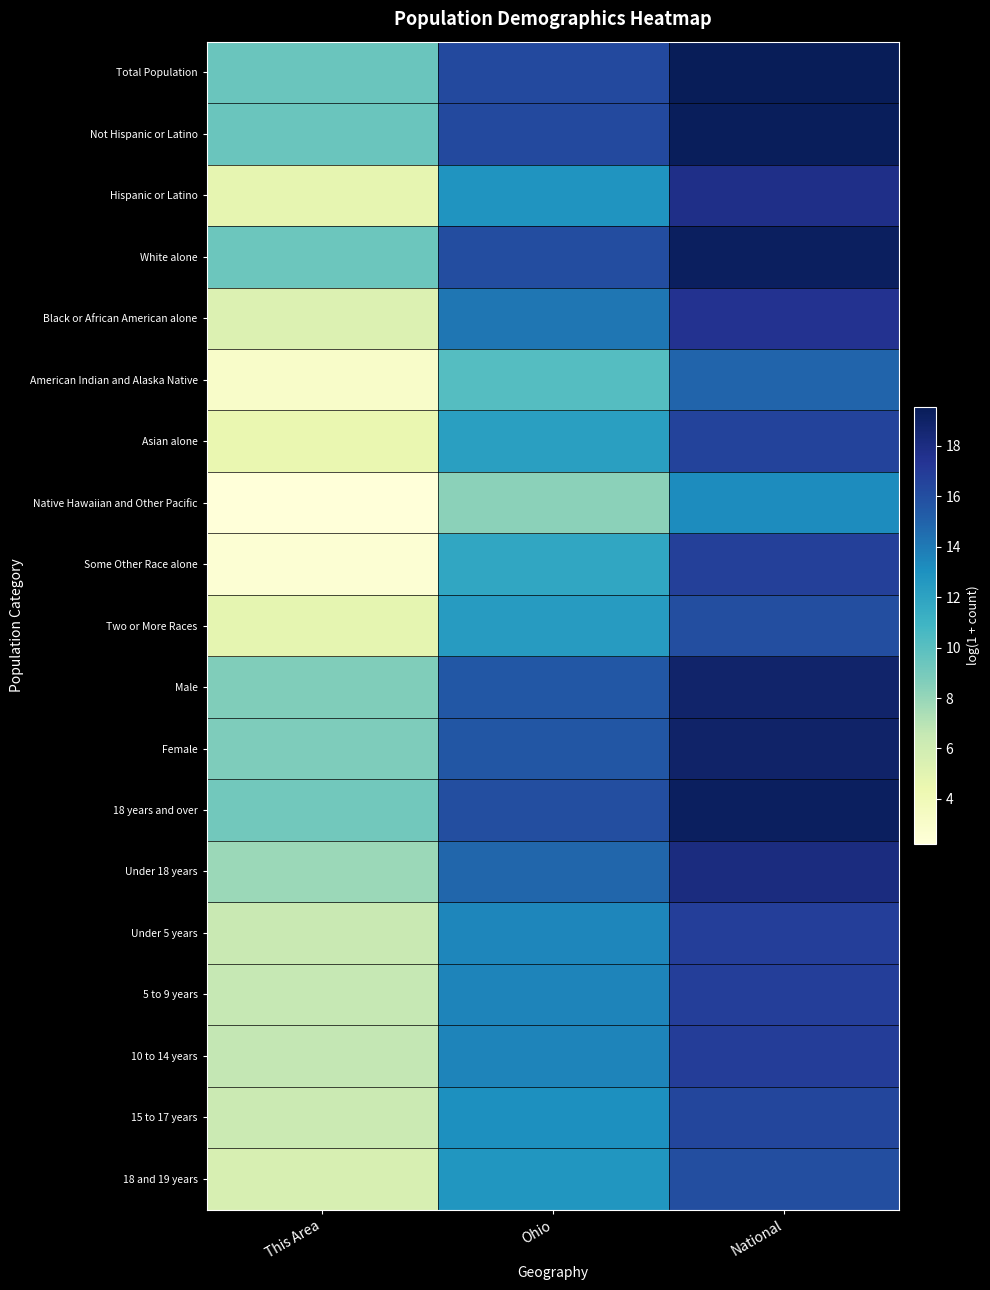

Reading left to right, list all the values displayed in this chart.

Total Population: This Area=9.4	Ohio=16.3	National=19.5
Not Hispanic or Latino: This Area=9.4	Ohio=16.2	National=19.4
Hispanic or Latino: This Area=4.7	Ohio=12.8	National=17.7
White alone: This Area=9.4	Ohio=16.1	National=19.2
Black or African American alone: This Area=5.3	Ohio=14.2	National=17.5
American Indian and Alaska Native: This Area=3.0	Ohio=10.1	National=14.9
Asian alone: This Area=4.5	Ohio=12.2	National=16.5
Native Hawaiian and Other Pacific: This Area=2.2	Ohio=8.3	National=13.2
Some Other Race alone: This Area=2.5	Ohio=11.8	National=16.8
Two or More Races: This Area=4.8	Ohio=12.4	National=16.0
Male: This Area=8.7	Ohio=15.5	National=18.8
Female: This Area=8.7	Ohio=15.6	National=18.9
18 years and over: This Area=9.2	Ohio=16.0	National=19.3
Under 18 years: This Area=7.9	Ohio=14.8	National=18.1
Under 5 years: This Area=6.4	Ohio=13.5	National=16.8
5 to 9 years: This Area=6.6	Ohio=13.5	National=16.8
10 to 14 years: This Area=6.6	Ohio=13.6	National=16.8
15 to 17 years: This Area=6.3	Ohio=13.1	National=16.4
18 and 19 years: This Area=5.6	Ohio=12.7	National=16.0